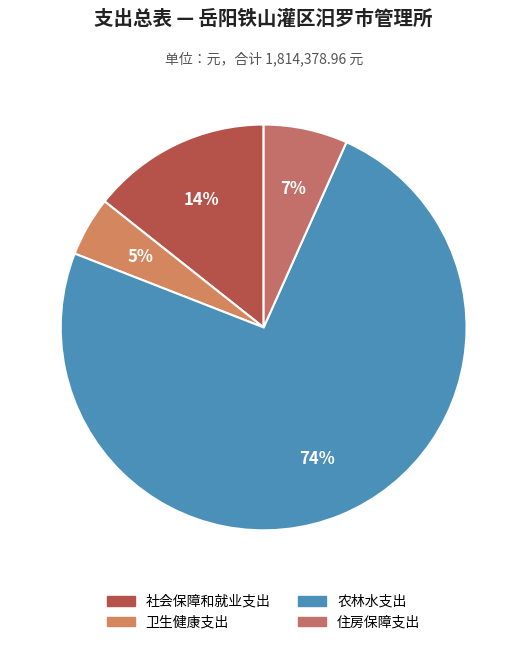

What is the majority slice?

农林水支出